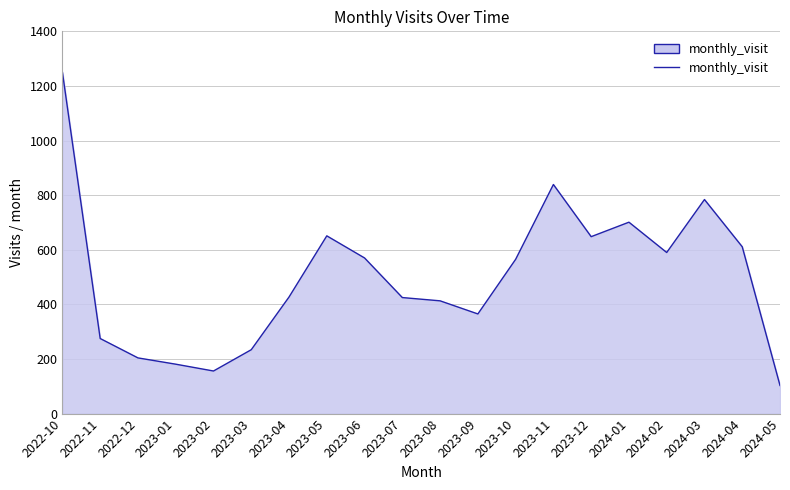

How many points are higher than both their immediate neighbors (excluding endpoints)?

4